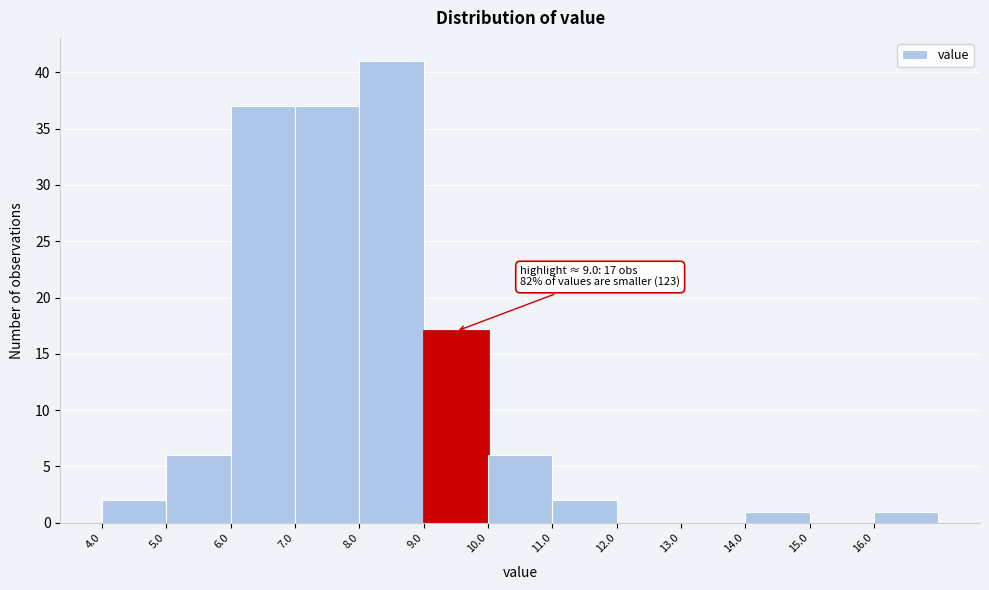

Over which range of the x-axis is the bar tallest?

8 to 9